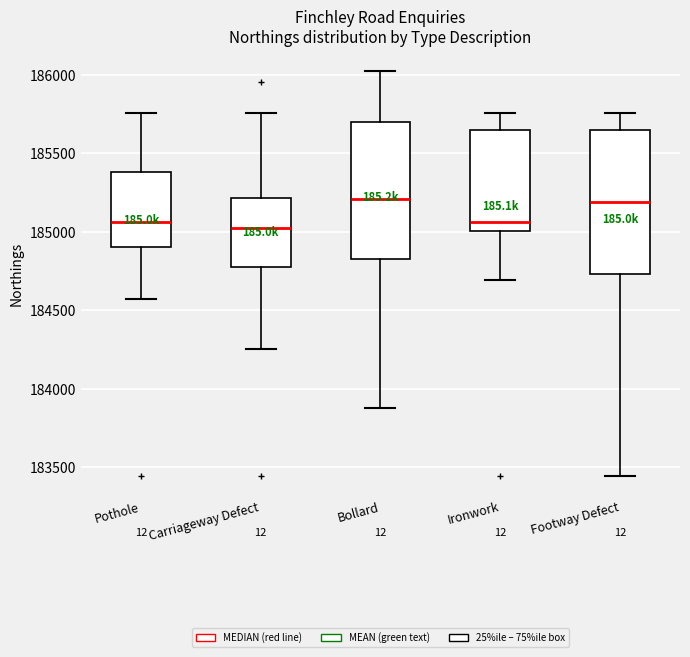

Where is the lower edge of the box for Ironwork on the y-axis? The values are not printed on the chart, so give them approximately, as read against the axis.

185000